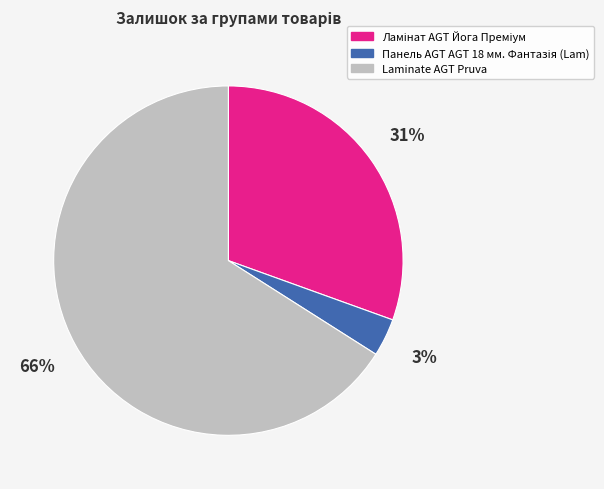

How many slices are in this pie chart?

3